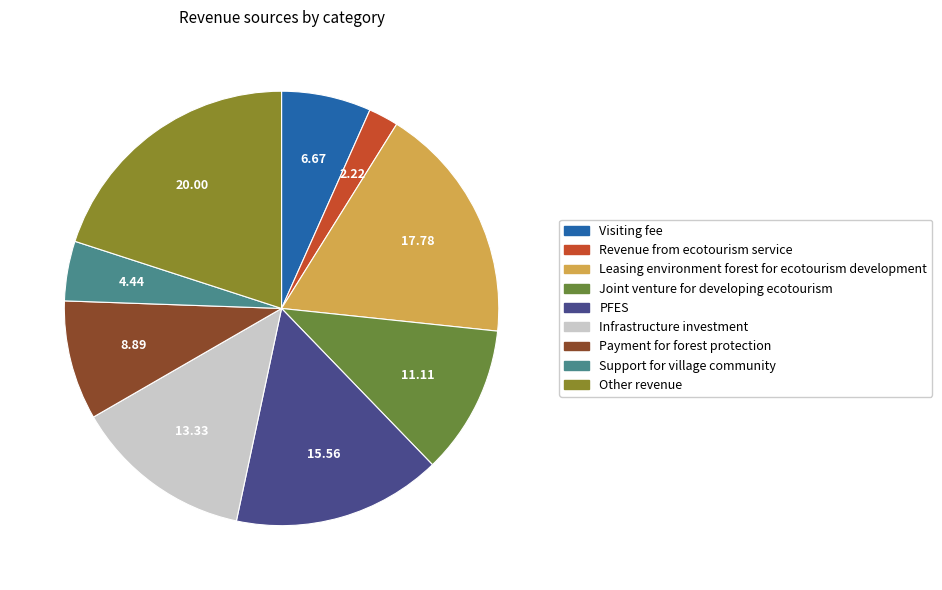

How many segments does this pie chart have?

9